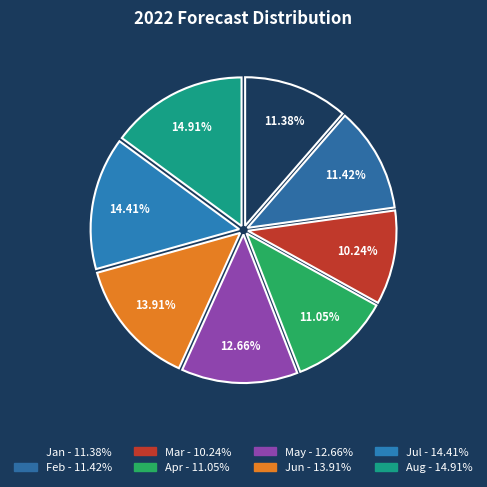

Count the number of slices in the pie.

8